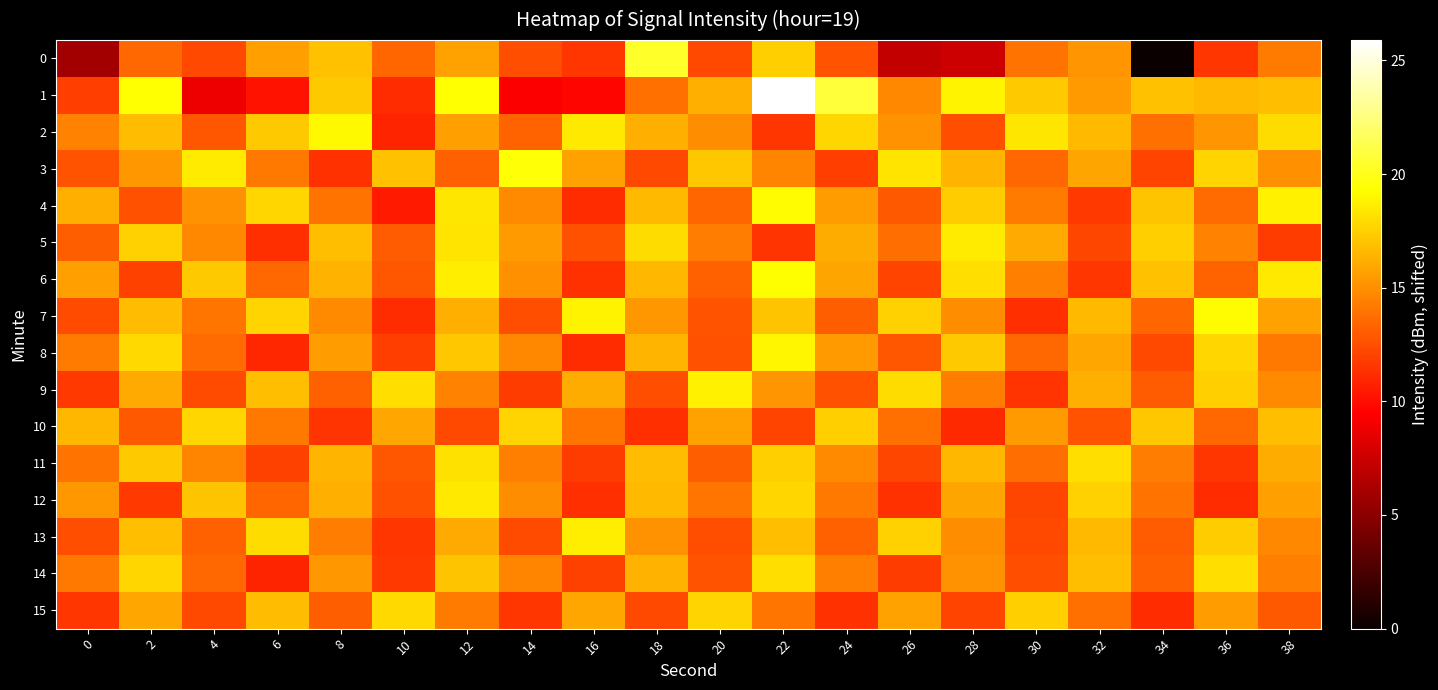

How many distinct data groups are displayed?

16